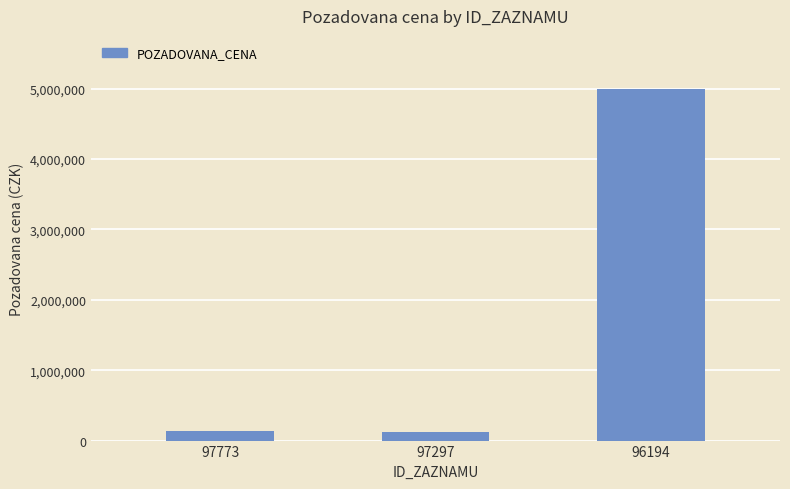

What is the sum of all values?

5262000